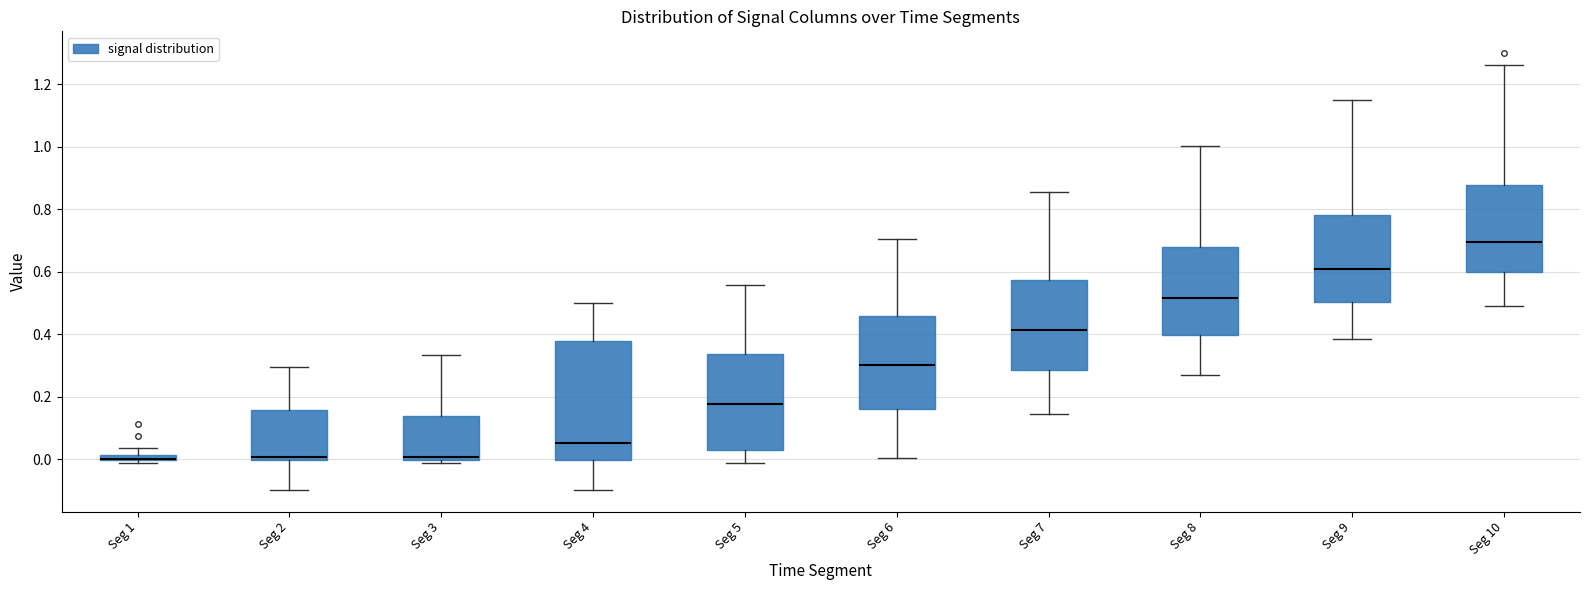

Where does the upper whisker of the box for Seg 2 end on the y-axis? The values are not printed on the chart, so give them approximately, as read against the axis.

0.30